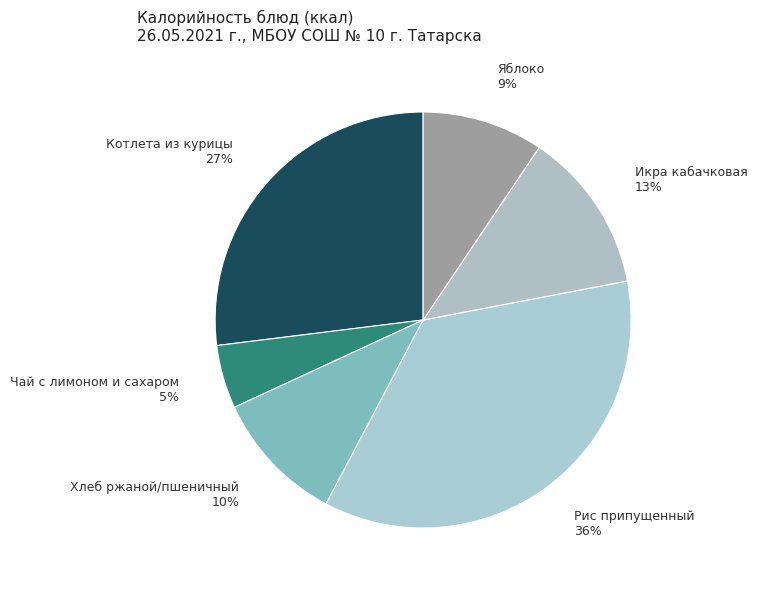

What is the ratio of the value at Хлеб ржаной/пшеничный to the value at Яблоко?

1.1